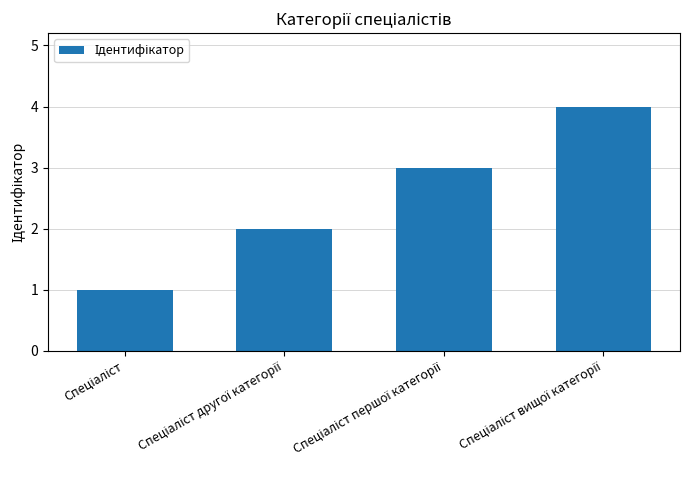

What is the greatest value displayed?

4